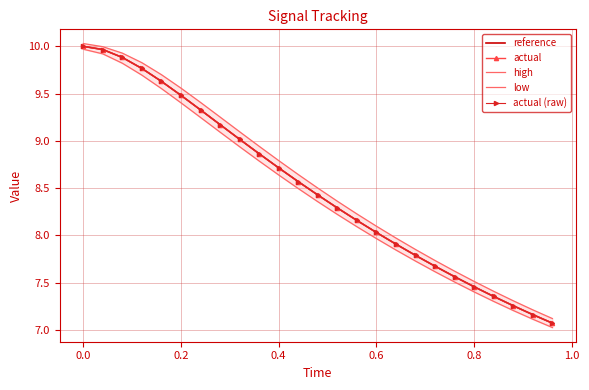

True or false: high and actual (raw) cross at least once.

False